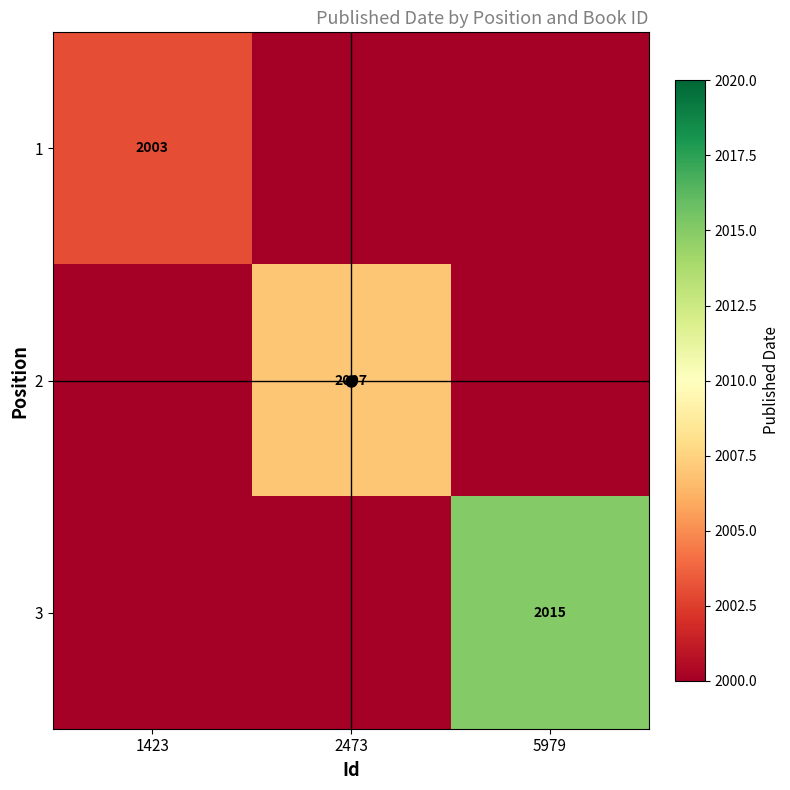

The value of 3 at 5979 is 2015. True or false?

True